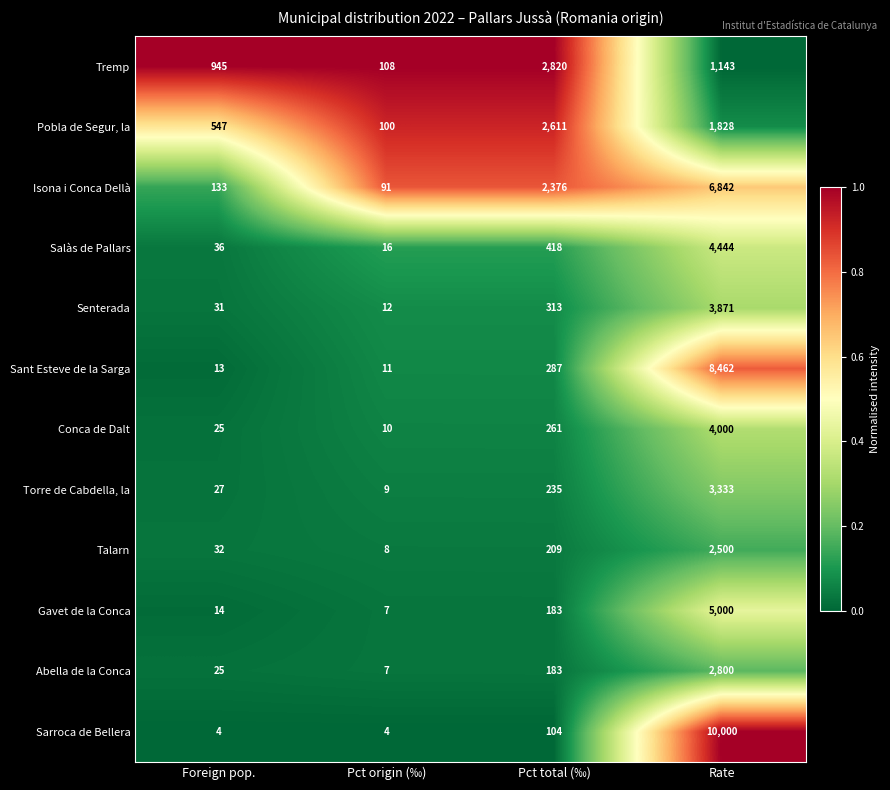

What is the spread (max minus min) of values at Pct total (‰)?

2716